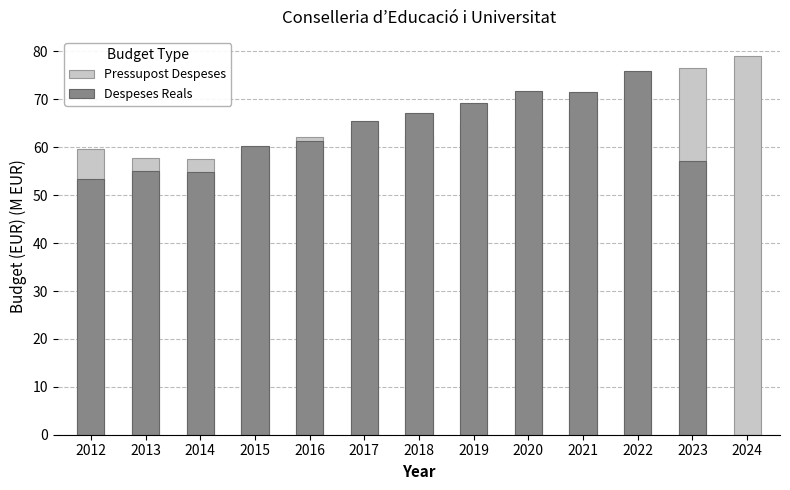

What is the total value across all series at 2012?

113.1